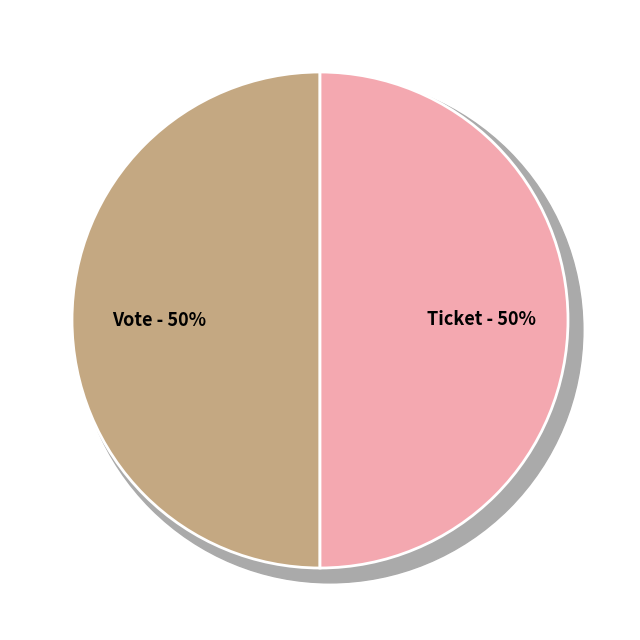

Between Vote and Ticket, which is larger?

Vote